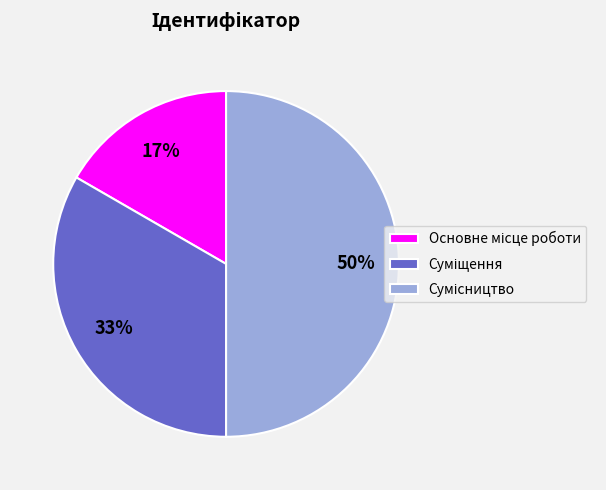

To the nearest percent, what is the average slice percentage?

33%